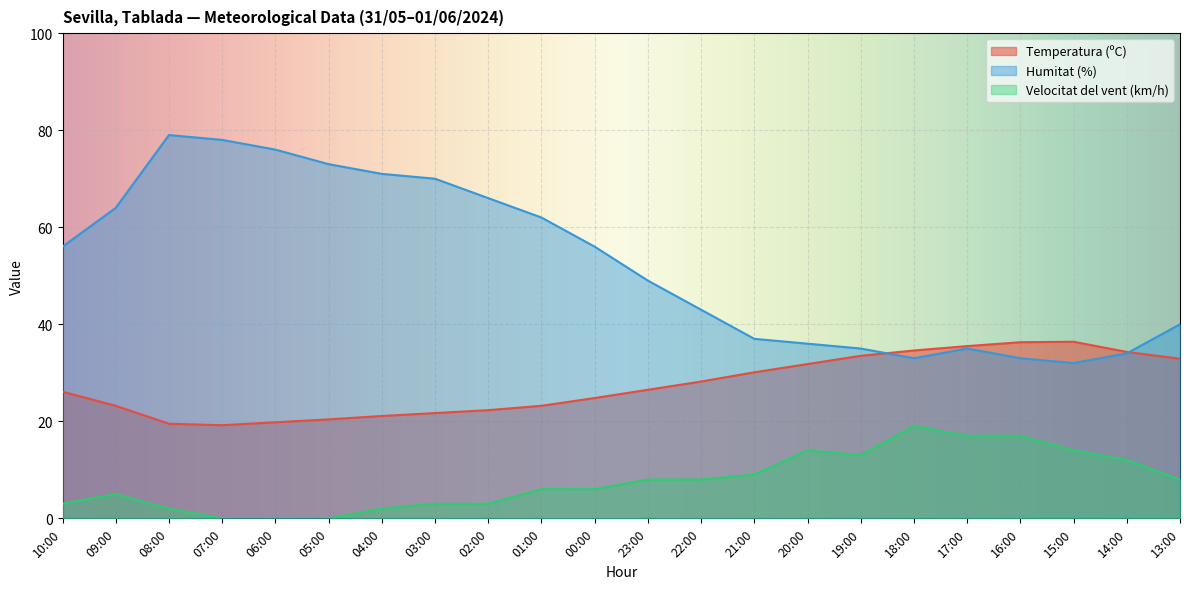

What is the value of the Velocitat del vent (km/h) point at the 21st from the left?

12.0